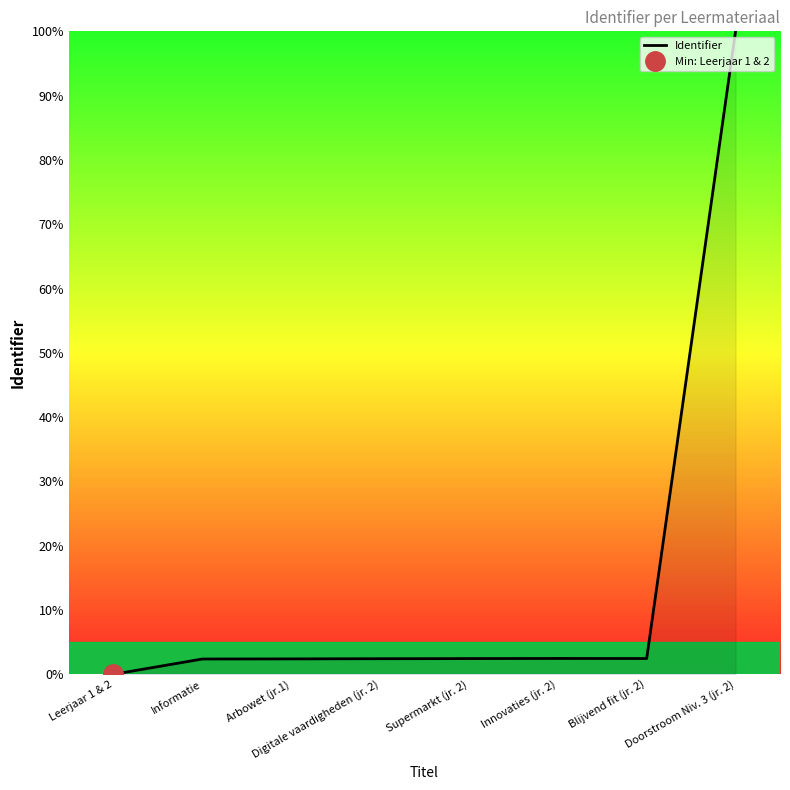

What is the difference between the maximum and second lowest values?

97.6